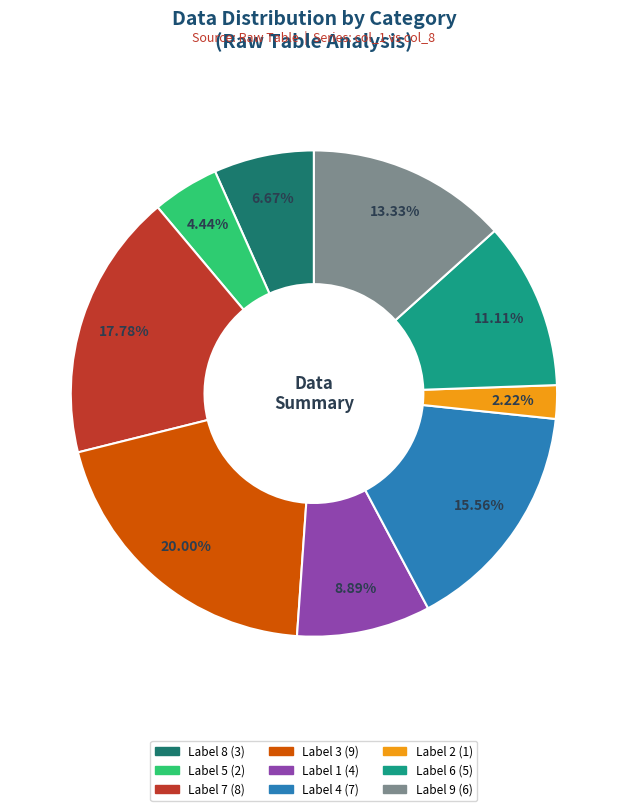

Does any single category account for the majority?

No